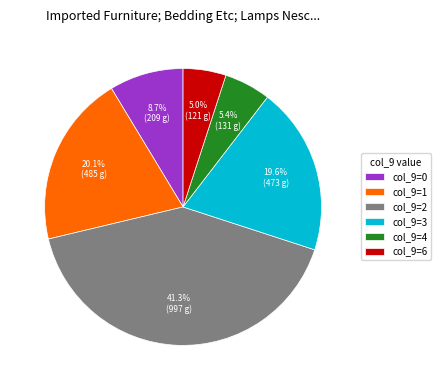

How many segments does this pie chart have?

6